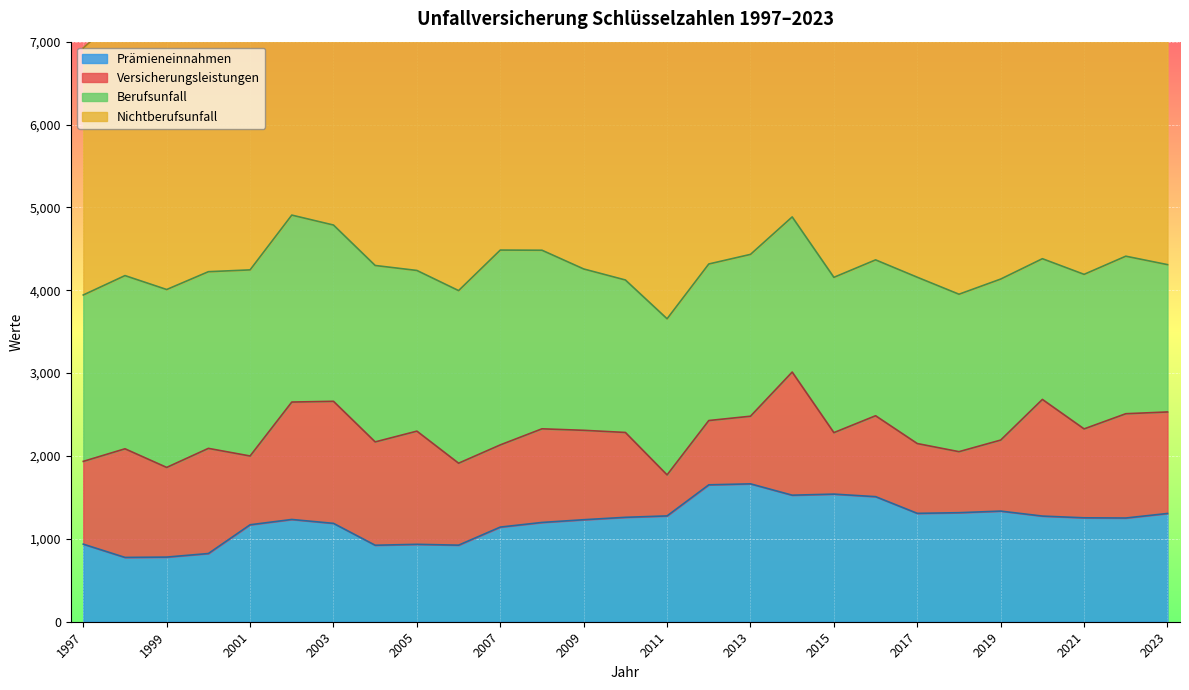

List the series in order of their peak value, lowest first.

Versicherungsleistungen, Prämieneinnahmen, Berufsunfall, Nichtberufsunfall